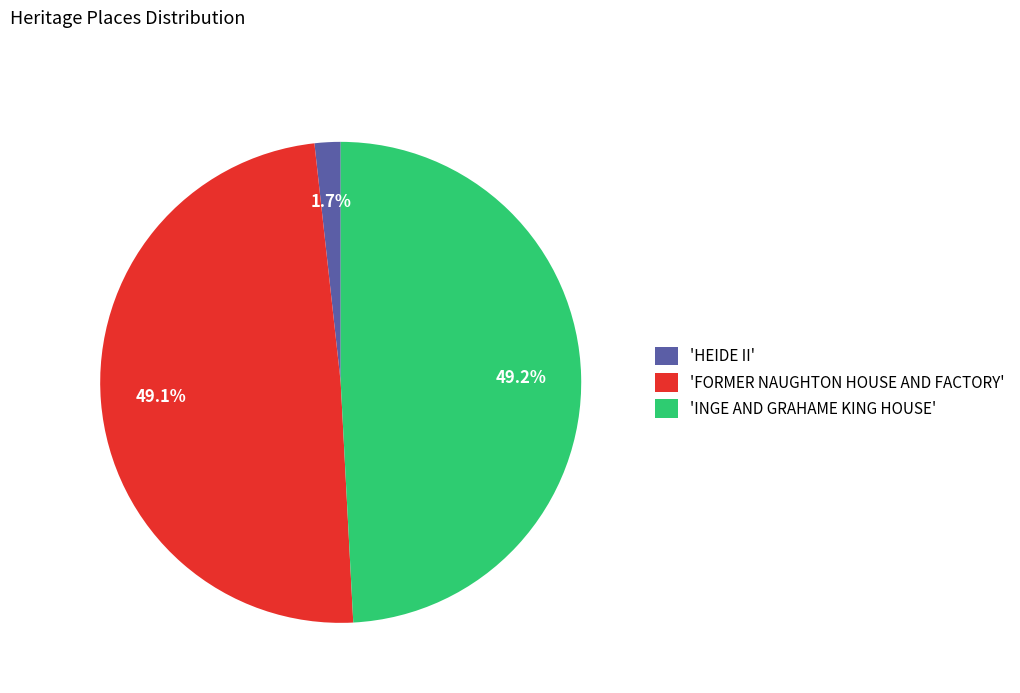

Count the number of slices in the pie.

3